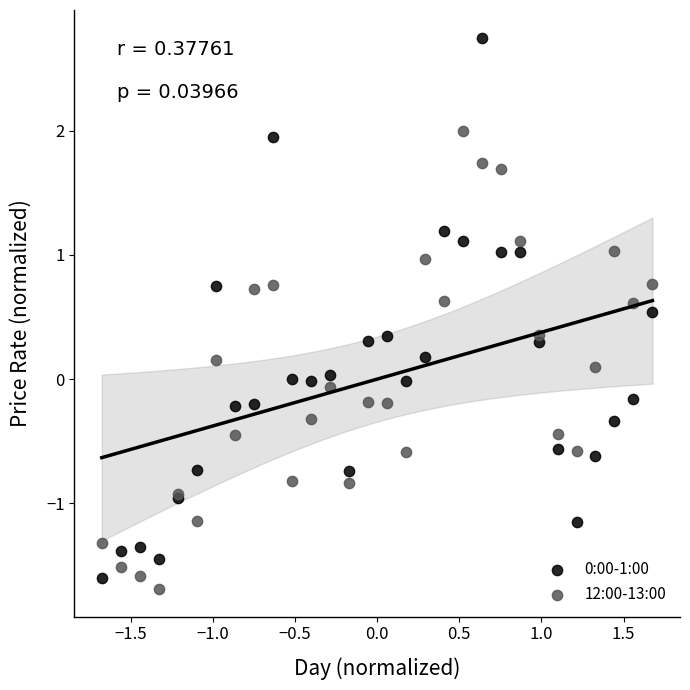

What is the X range (max minus min) for the scatter plot?

3.4